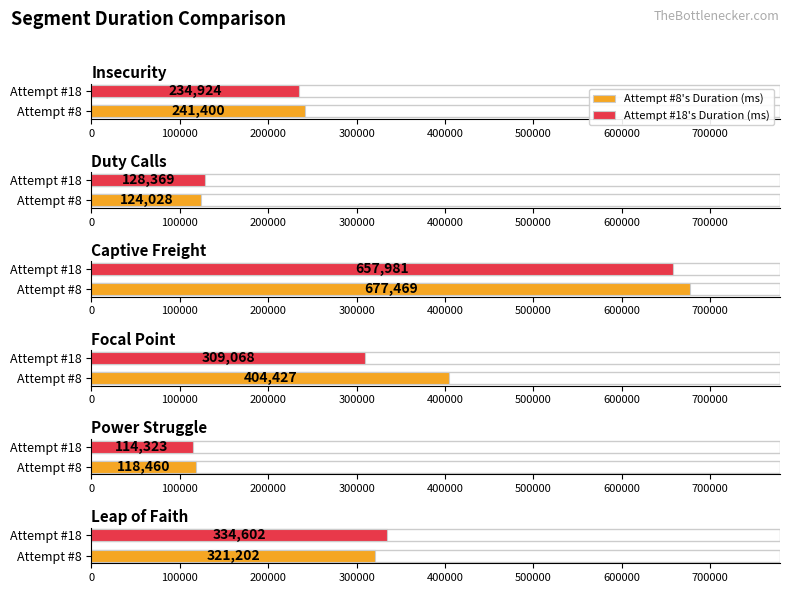

Is the value of Attempt #8's Duration (ms) at Insecurity greater than the value of Attempt #18's Duration (ms) at Leap of Faith?

No